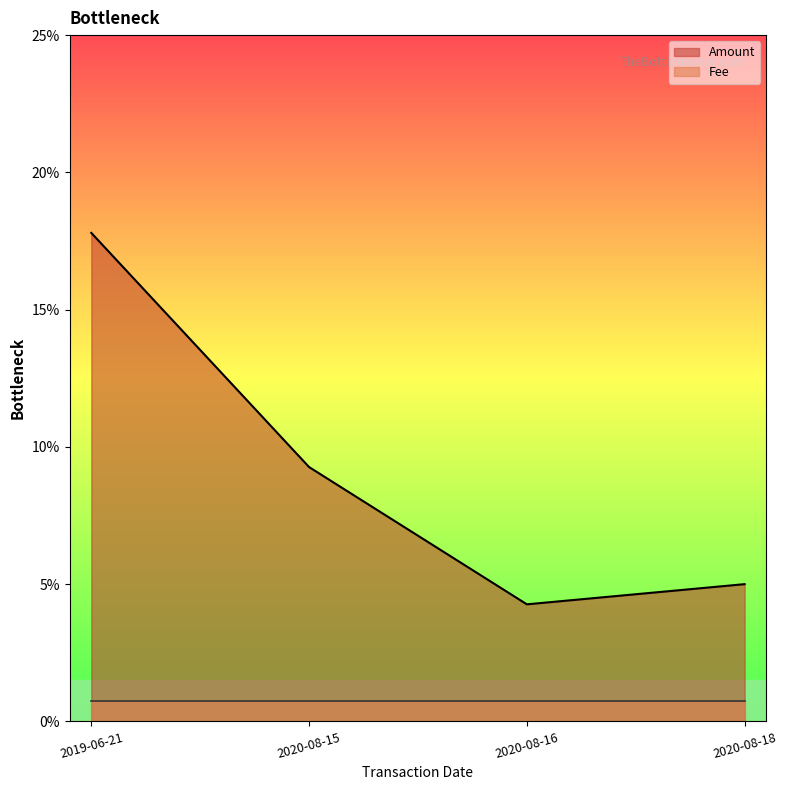

Reading right to left, list all the values displayed in this chart.

2020-08-18=0.1	2020-08-16=0.0	2020-08-15=0.1	2019-06-21=0.2